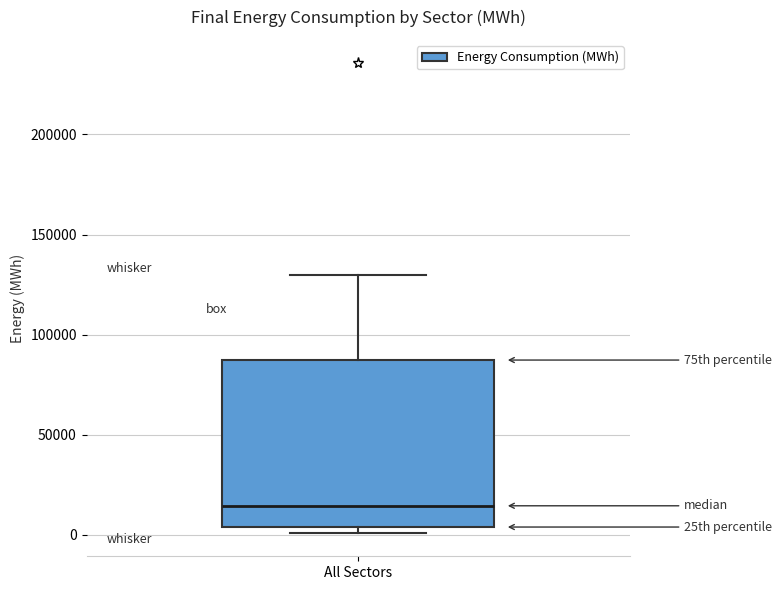

Transcribe this box plot: give where the median line is, the range the box spans, and where the two whiskers end, as read against the y-axis. The values are not printed on the chart, so give them approximately, as read against the axis.

median 15000, box 5000 to 85000, whiskers 0 to 130000